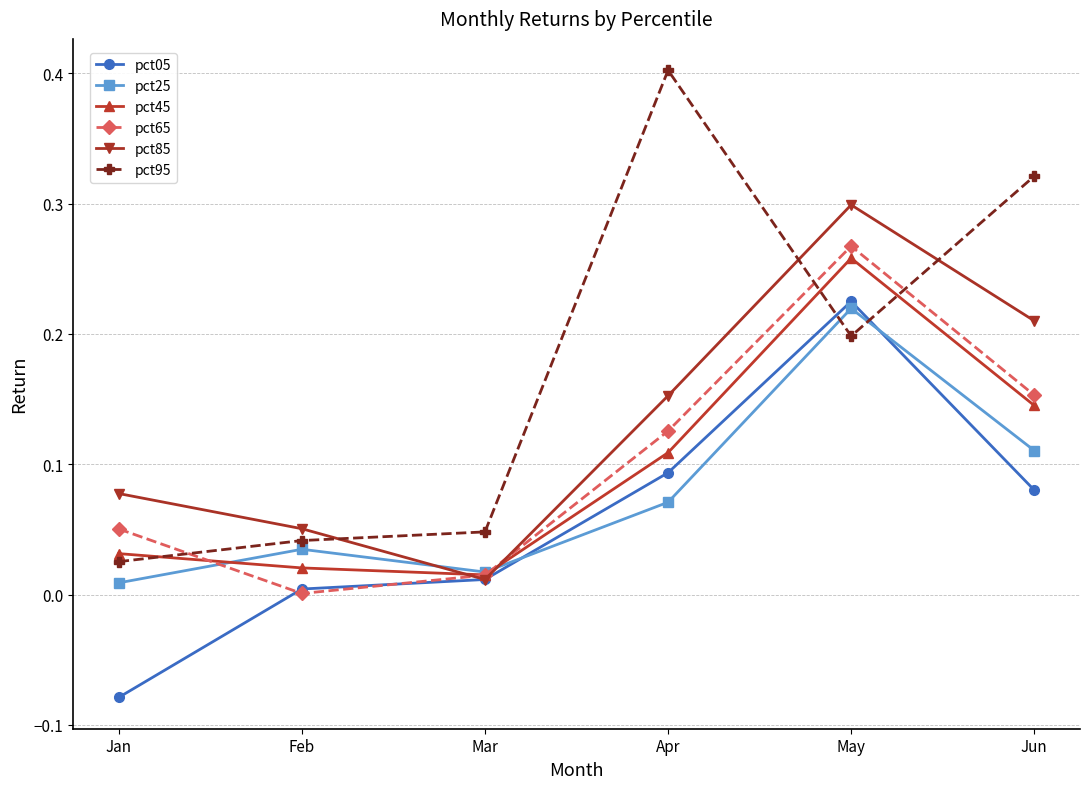

Which series ends up on top after the final intersection of pct95 and pct25?

pct95